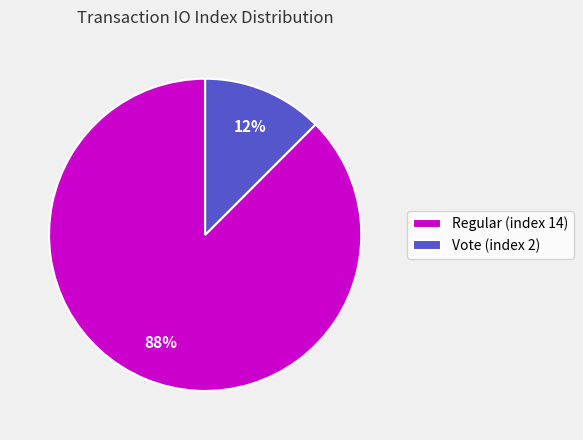

How many segments does this pie chart have?

2